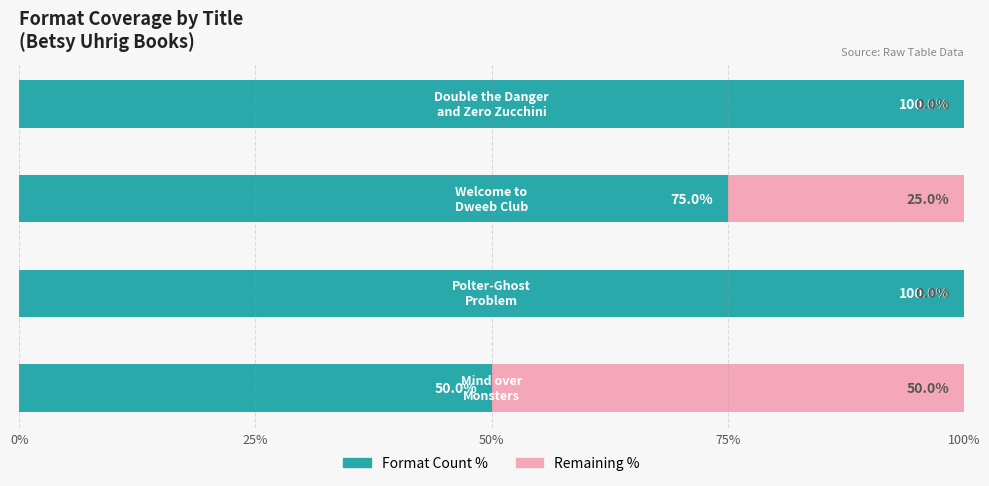

What is the maximum value for Format Count %?

100